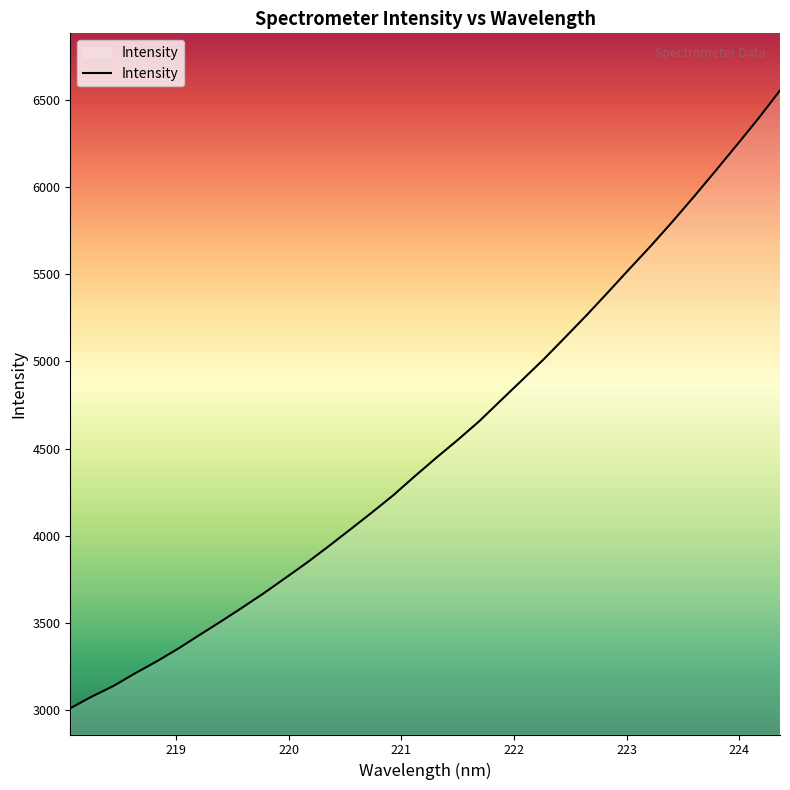

What is the maximum value shown in the chart?

6553.8